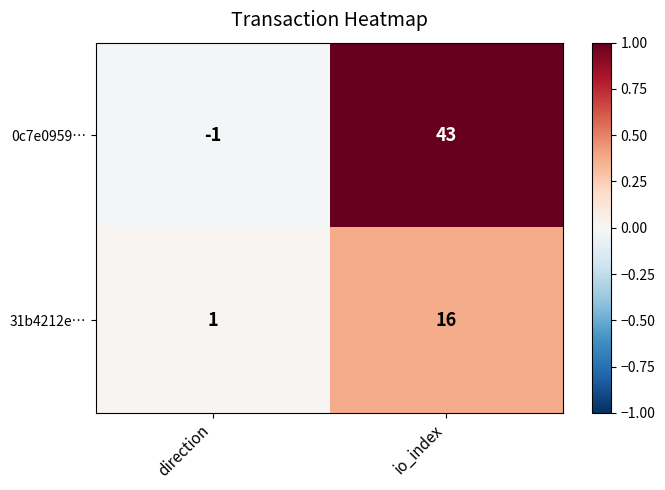

The 0c7e0959… series shows 43 at io_index. True or false?

True